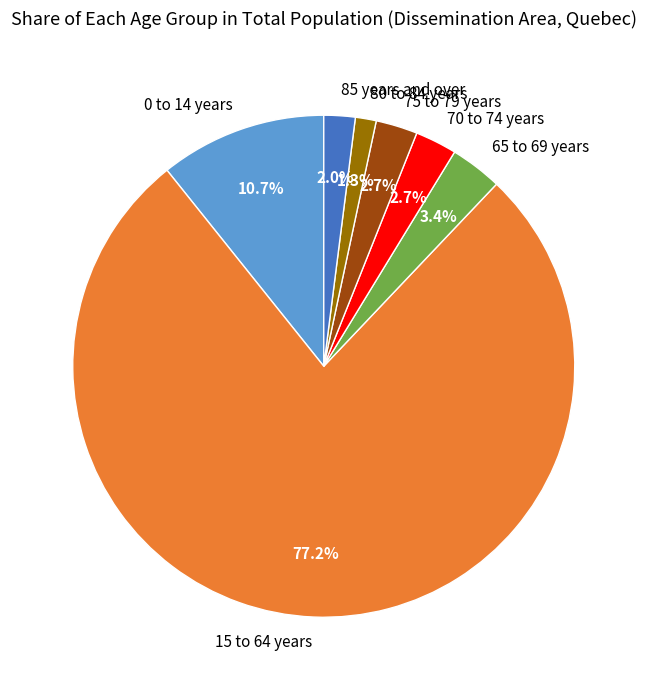

What is the total percentage of 15 to 64 years and 70 to 74 years?

79.9%